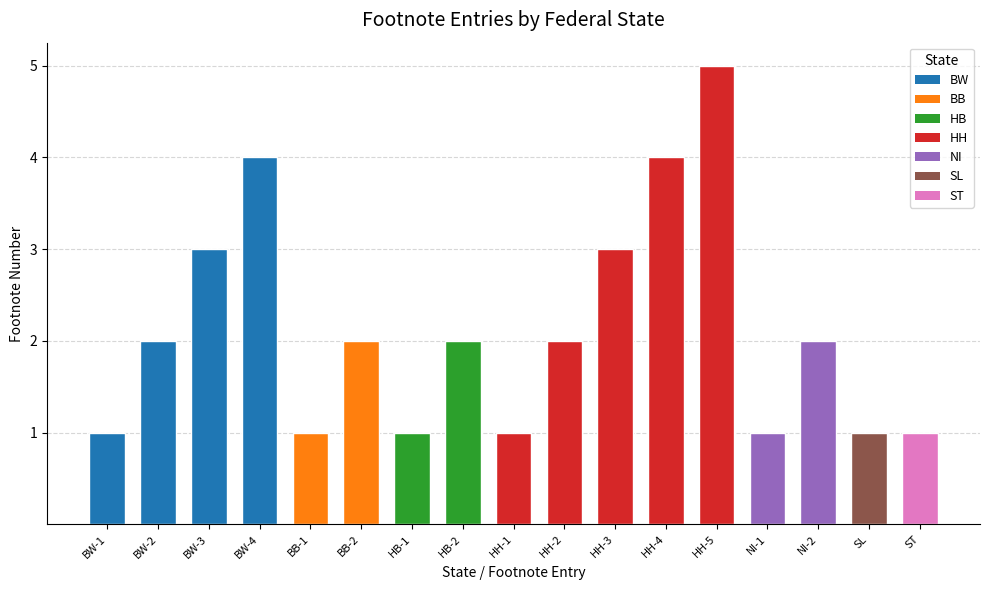

What is the difference between the values at HH-2 and BB-2?

0